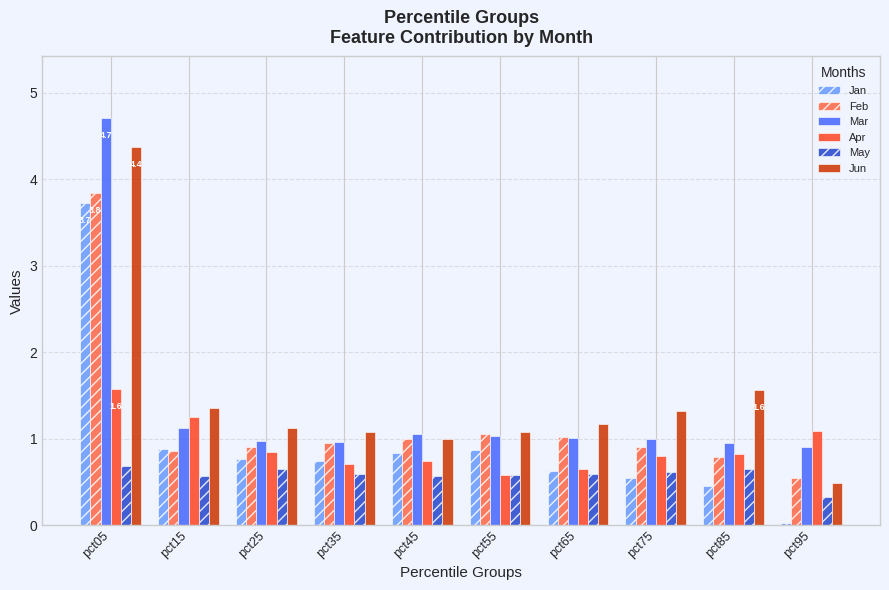

What is the difference between the maximum and minimum values in the Feb series?

3.3